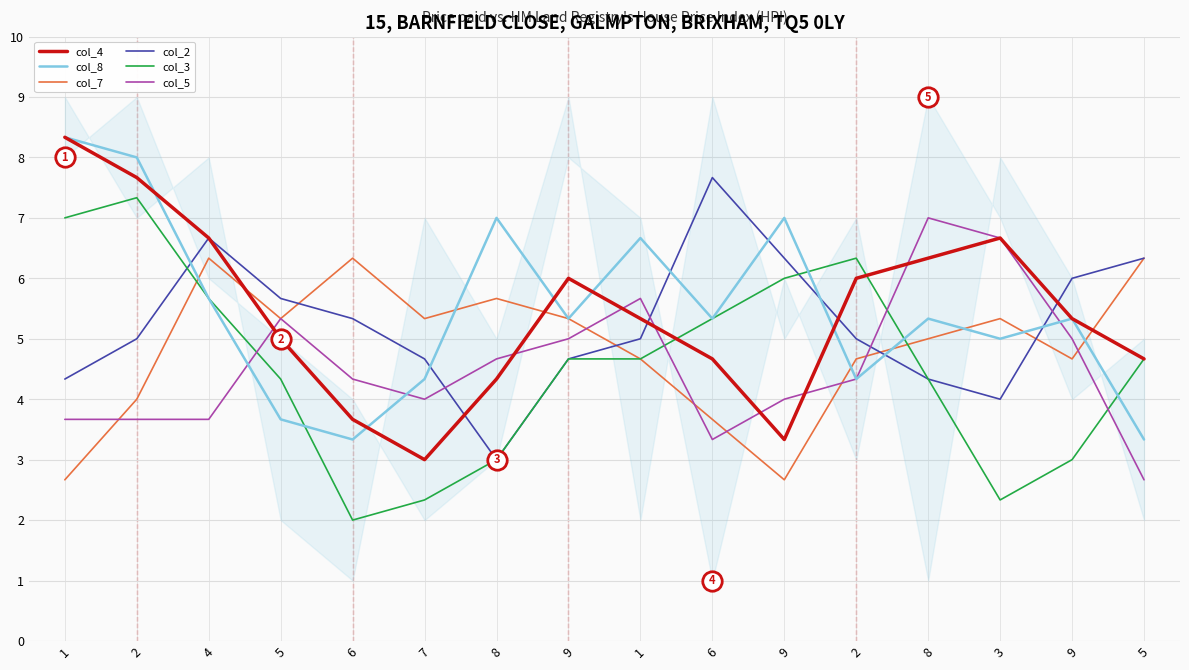

Which series changed the most between 4 and 3?

col_3